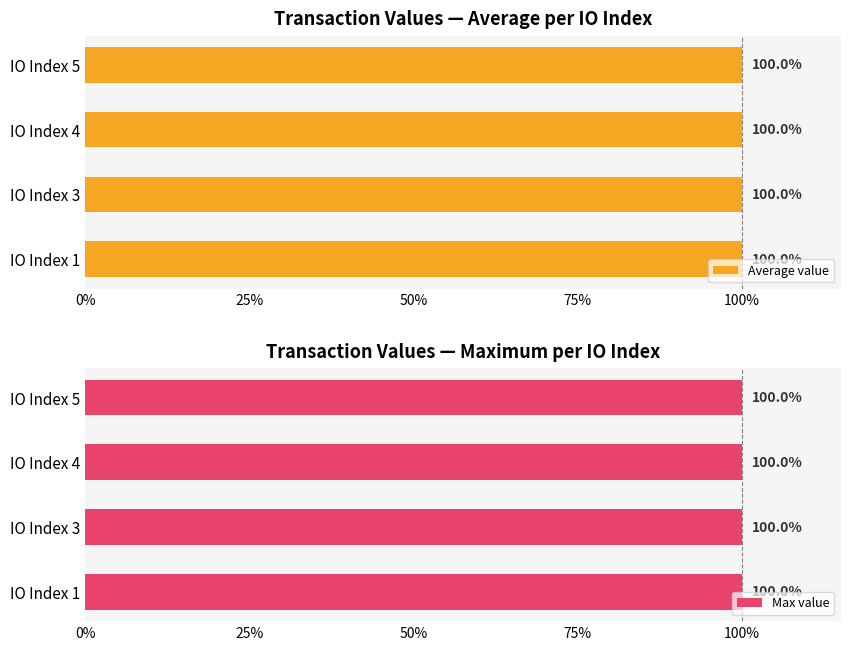

Between IO Index 1 and IO Index 3, which series saw the biggest shift?

Average value